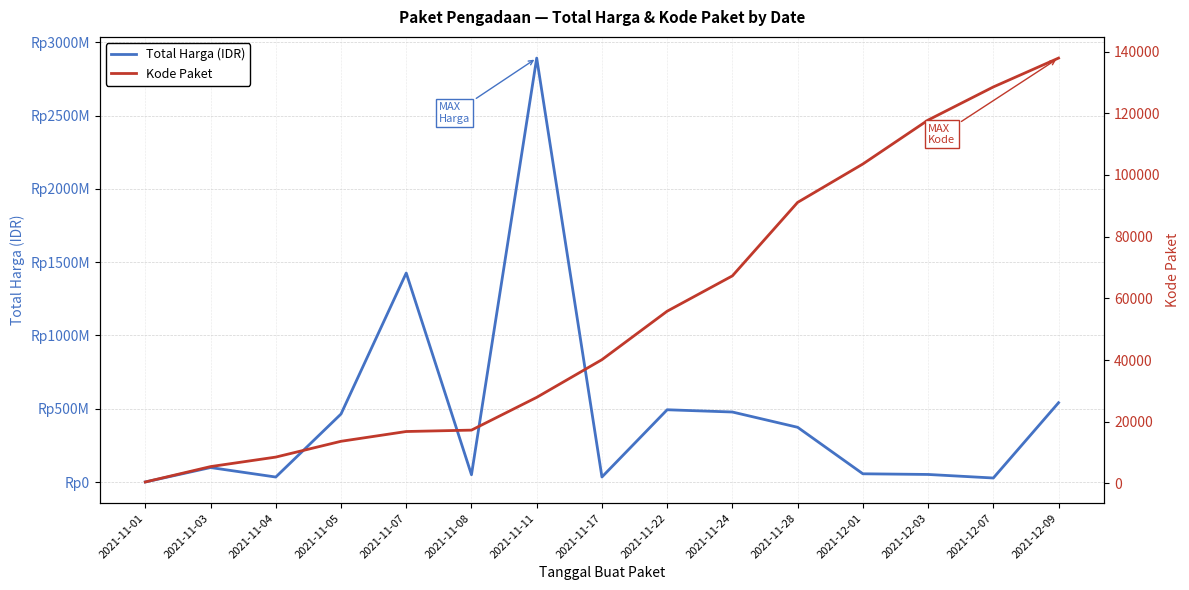

How many values in the Total Harga (IDR) series are below 98772570?

7